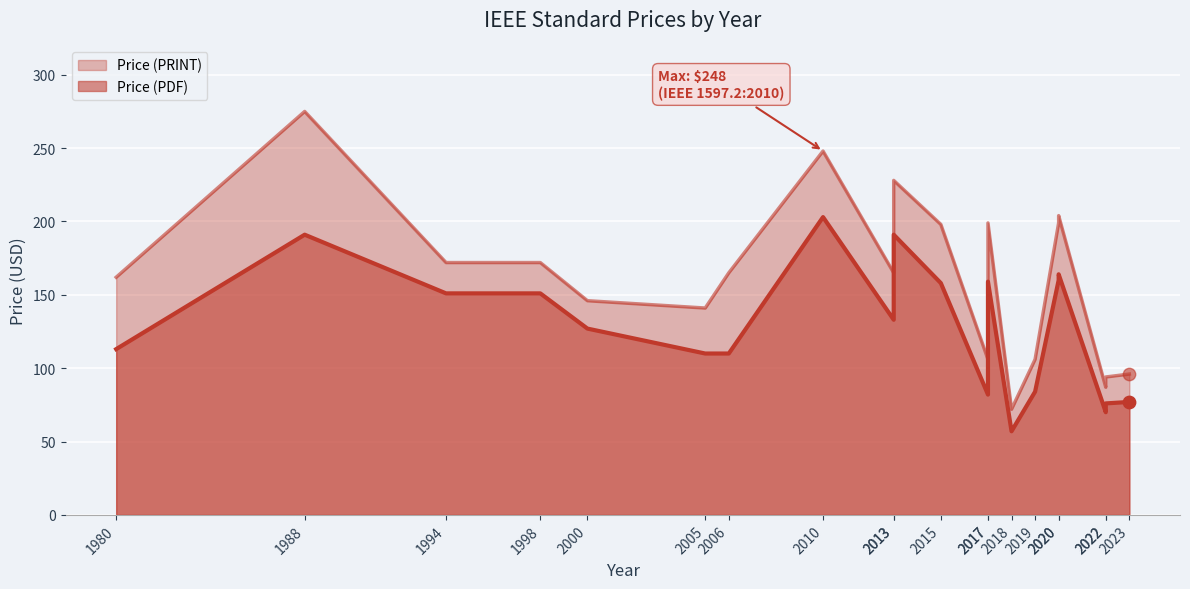

What are all the series names shown in the legend?

Price (PDF), Price (PRINT)